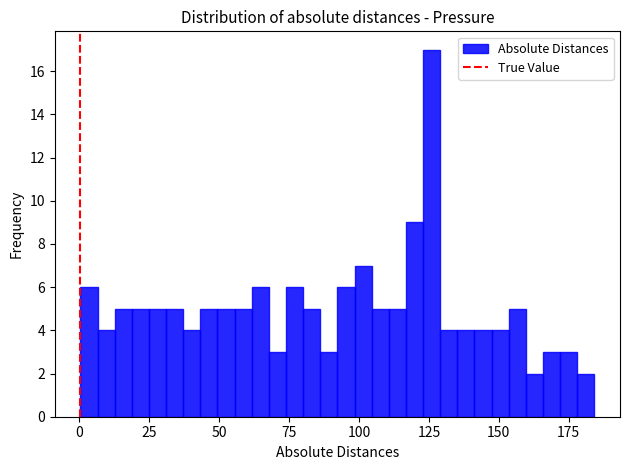

Around what value on the x-axis is the tallest bar? Give the approximate position of its centre, as read against the axis.

125